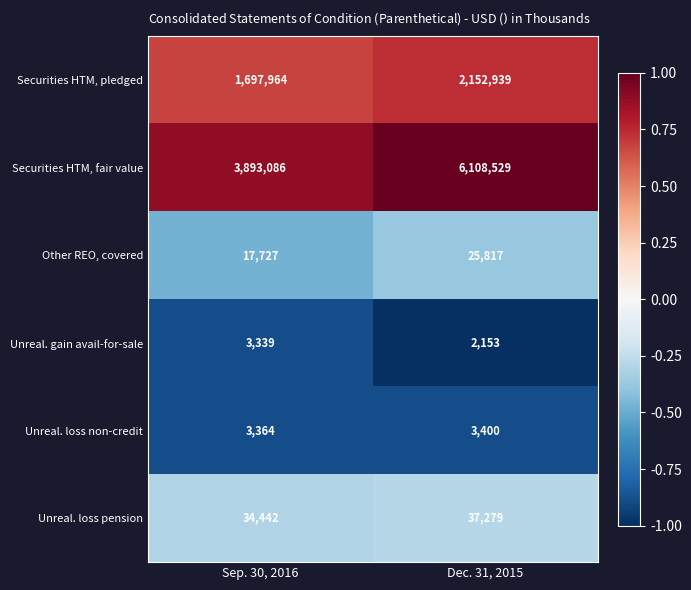

What is the difference between the Other REO, covered values at Sep. 30, 2016 and Dec. 31, 2015?

8090